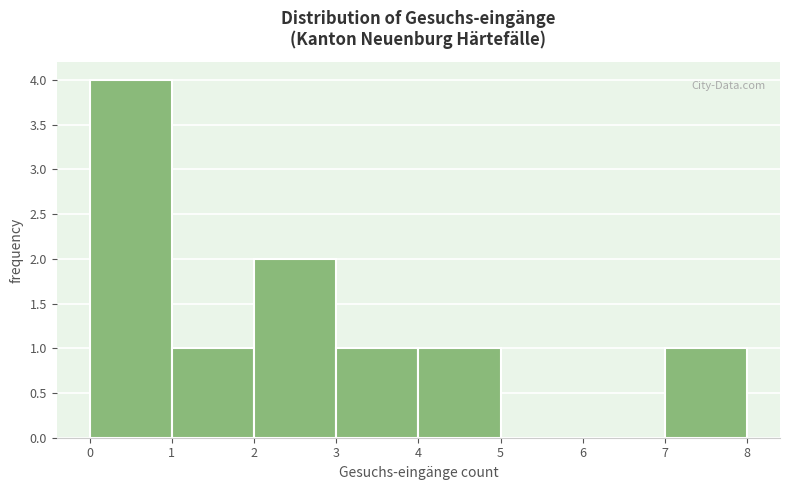

Over which range of the x-axis is the bar tallest?

0 to 1